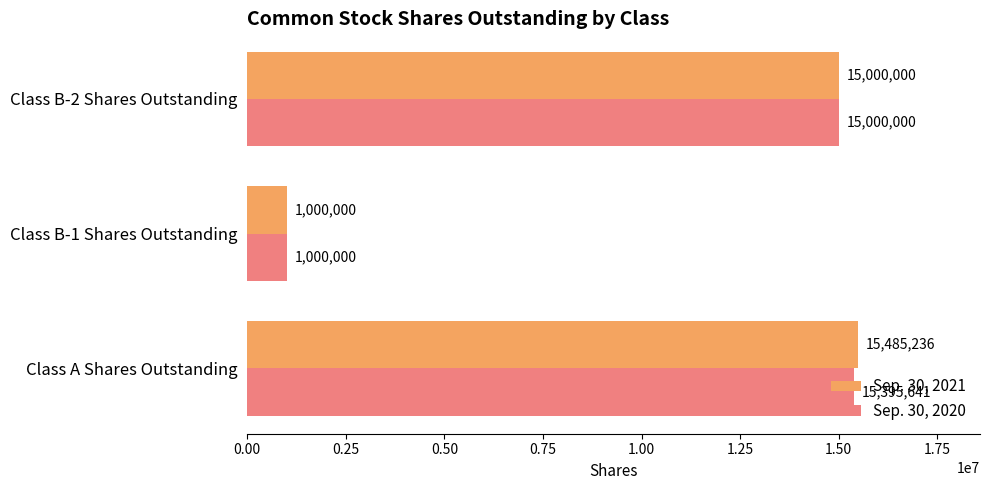

Which series has the largest total across all categories?

Sep. 30, 2021